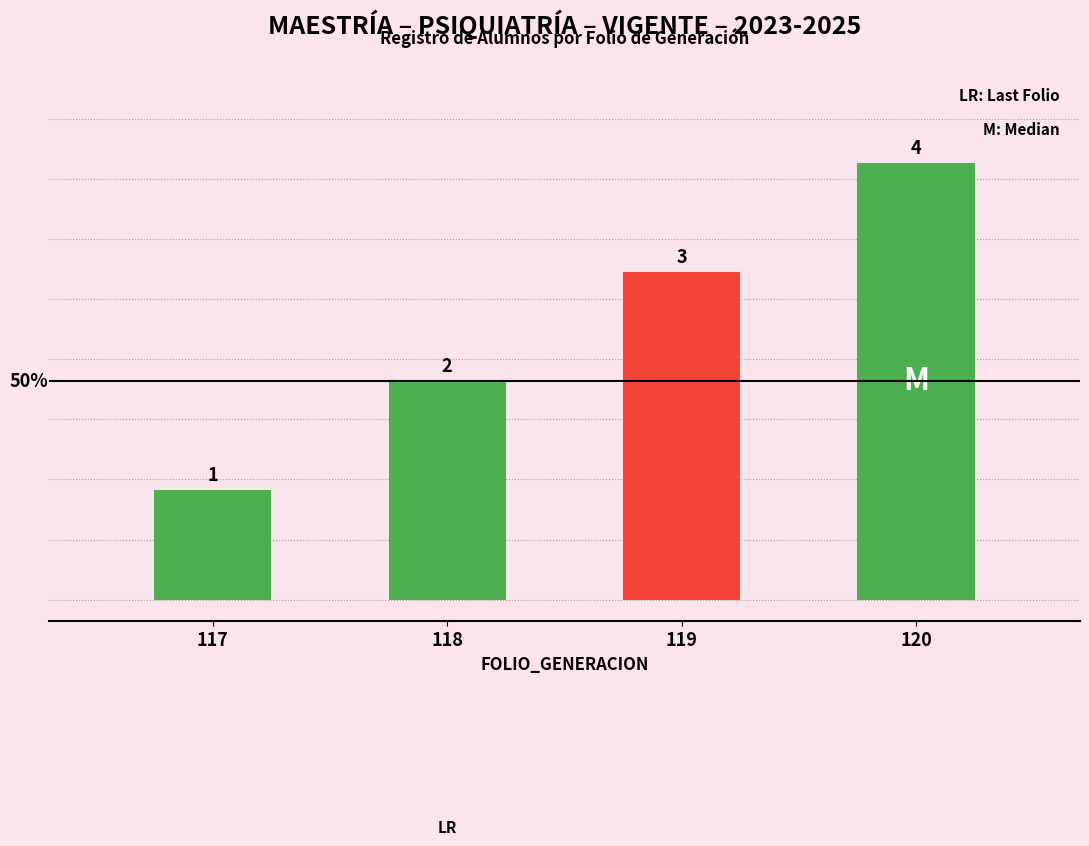

What is the change in value from 119 to 120?

+1